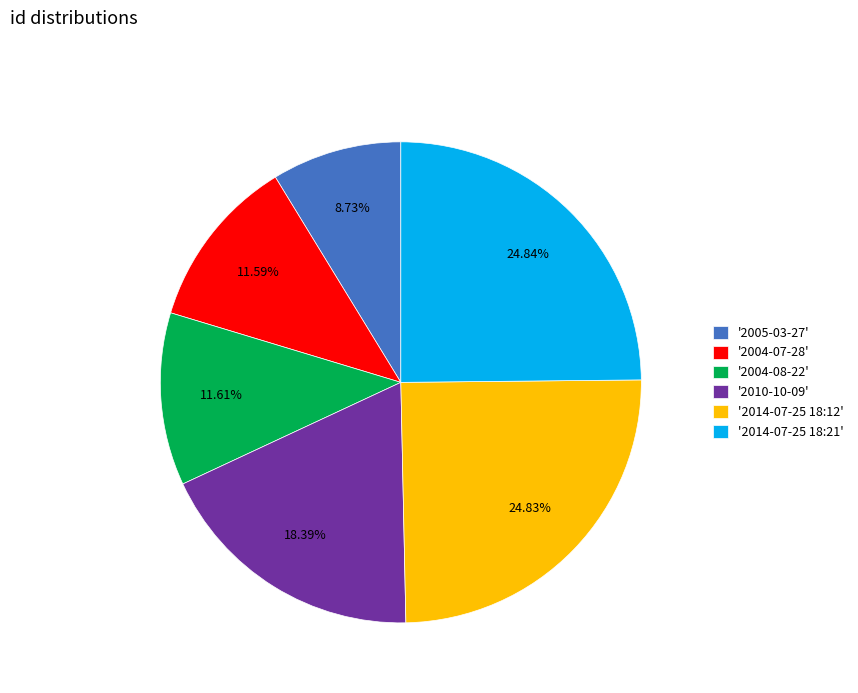

What is the ratio of the value at '2004-08-22' to the value at '2004-07-28'?

1.0